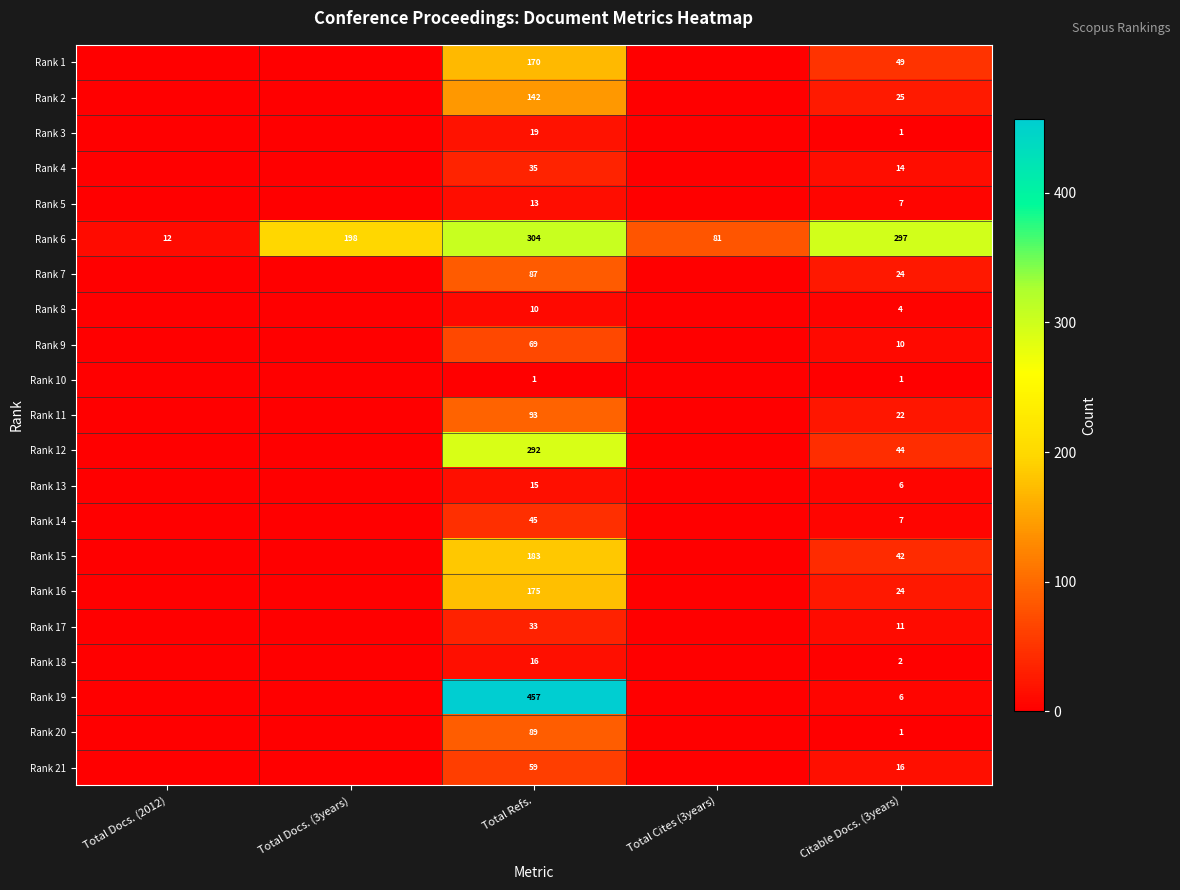

At how many categories does at least one series exceed 115?

3